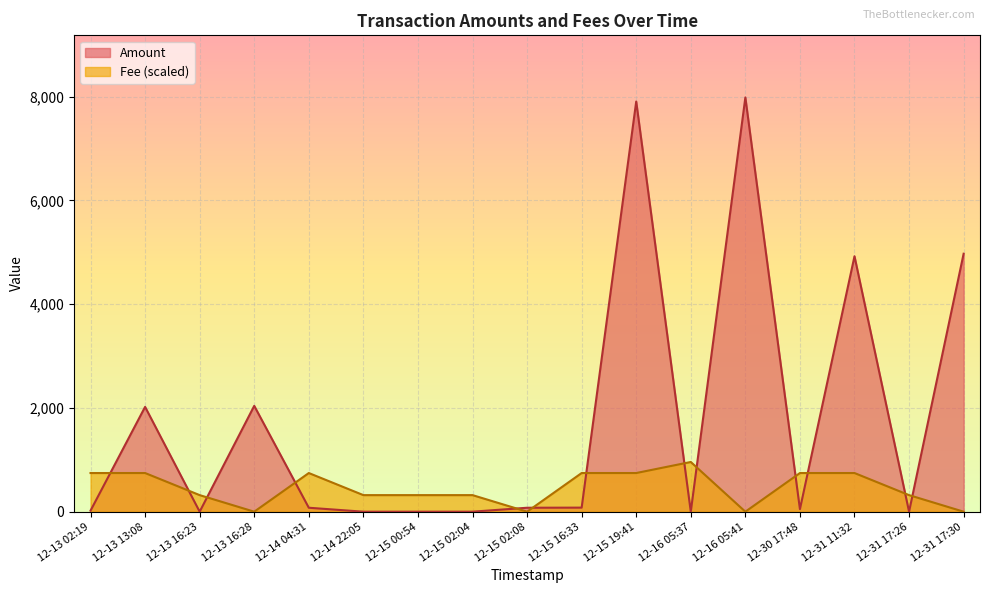

True or false: Fee and Amount intersect in this chart.

True